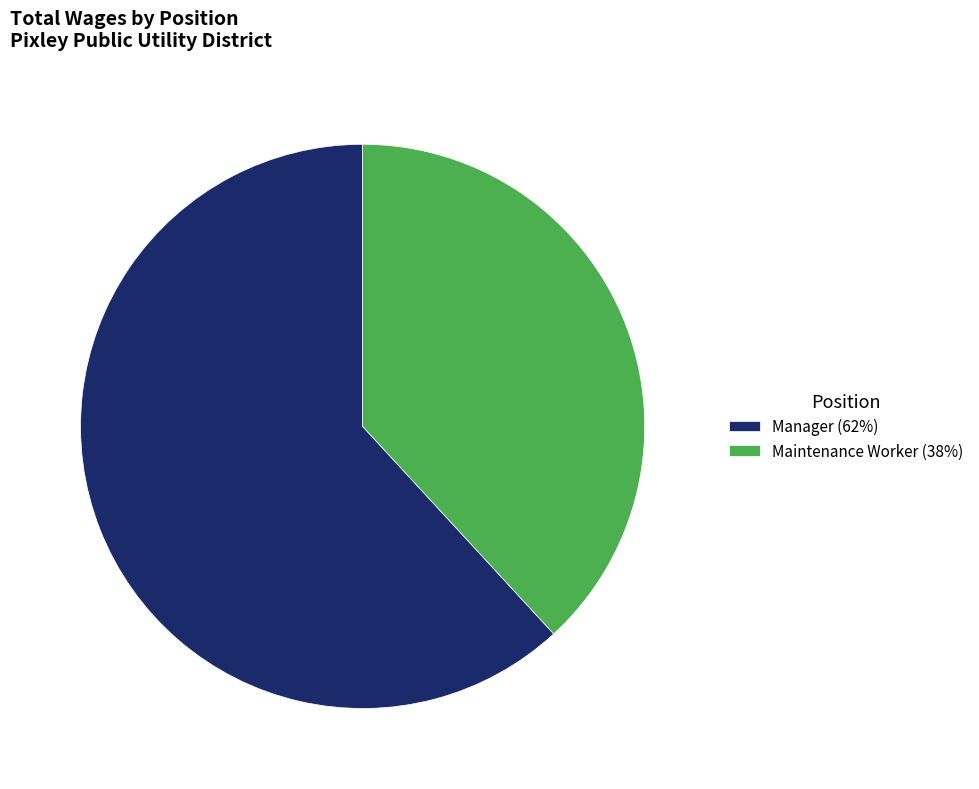

Which category has the smallest portion of the pie?

Maintenance Worker